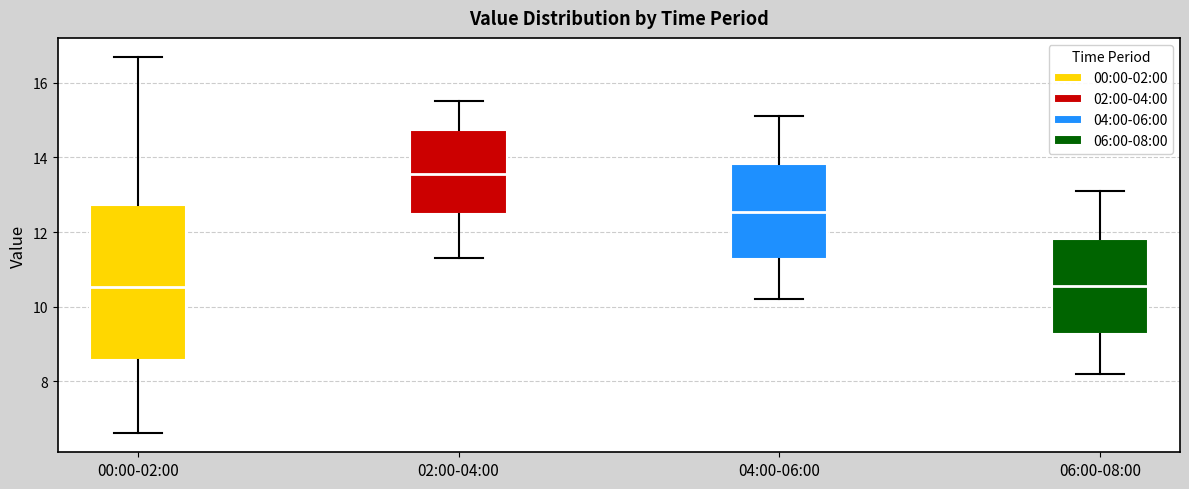

Where is the lower edge of the box for 00:00-02:00 on the y-axis? The values are not printed on the chart, so give them approximately, as read against the axis.

8.6